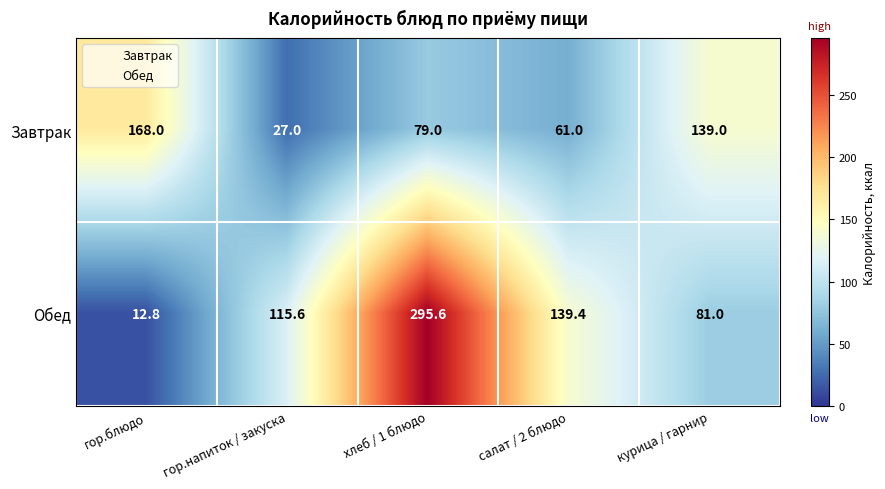

Rank the series by their maximum value, from lowest to highest.

Завтрак, Обед